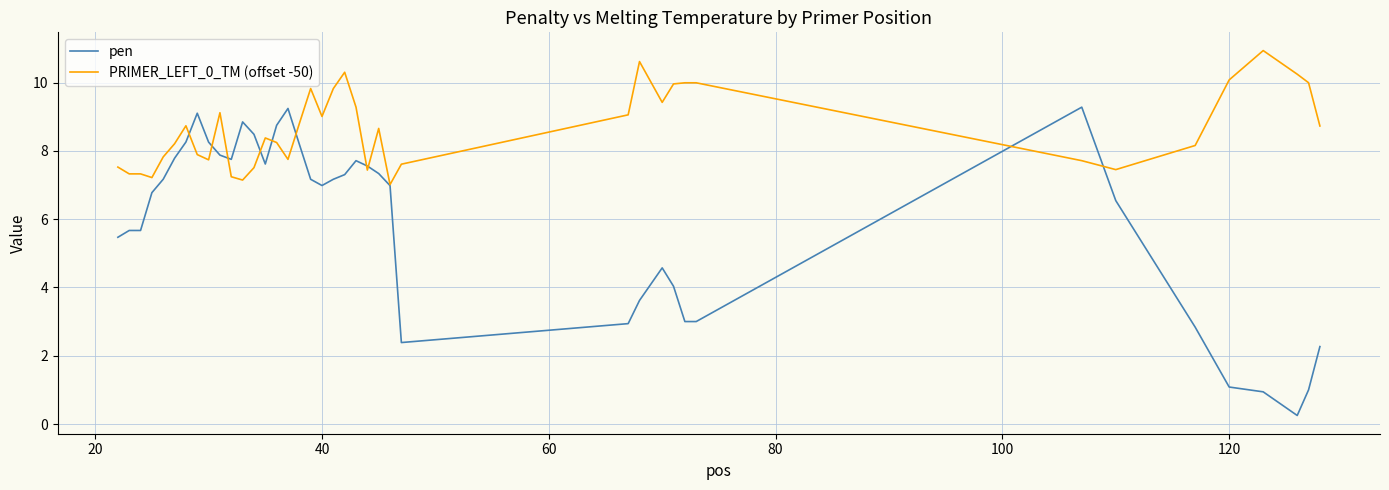

Which series has the largest total across all categories?

PRIMER_LEFT_0_TM (offset -50)